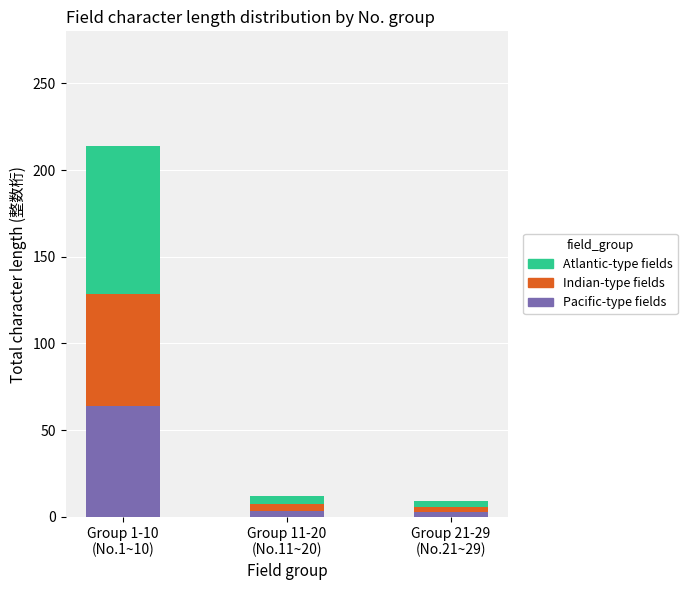

What is the value of the Pacific-type fields bar at the 2nd from the left?

3.6